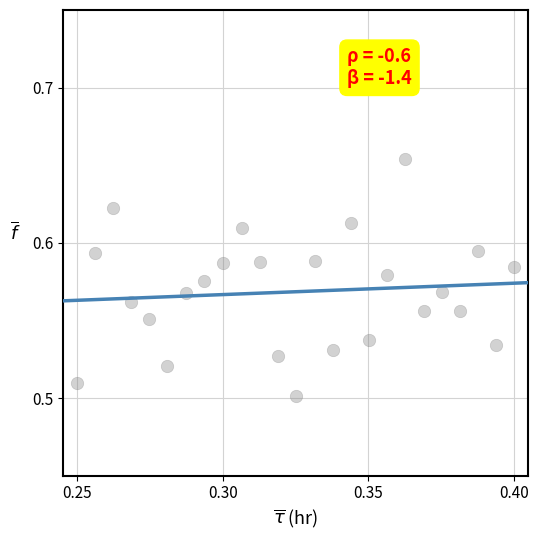

How many data points are displayed?

25